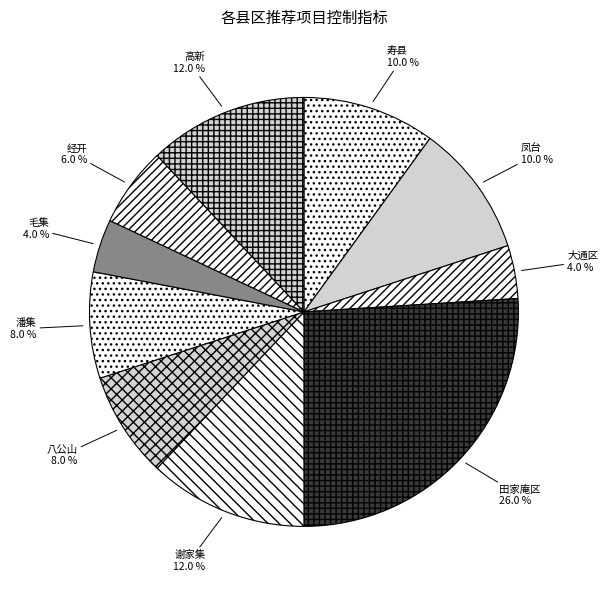

Count the number of slices in the pie.

10